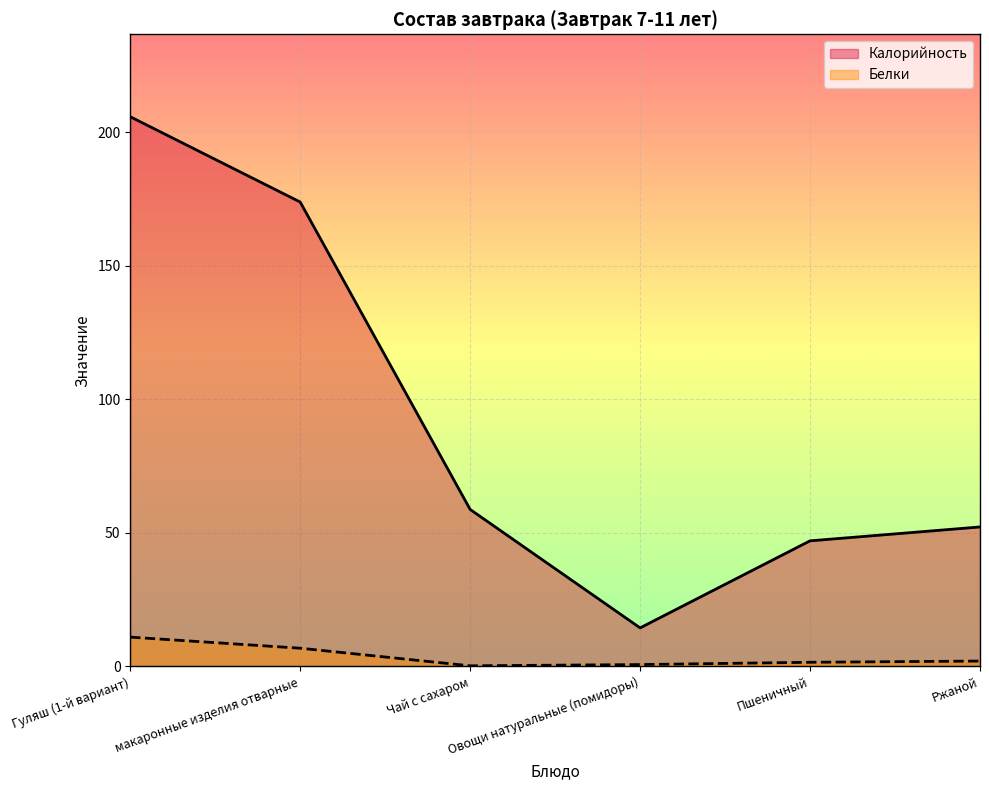

In Белки, how many points are lower than both neighbors (excluding endpoints)?

1